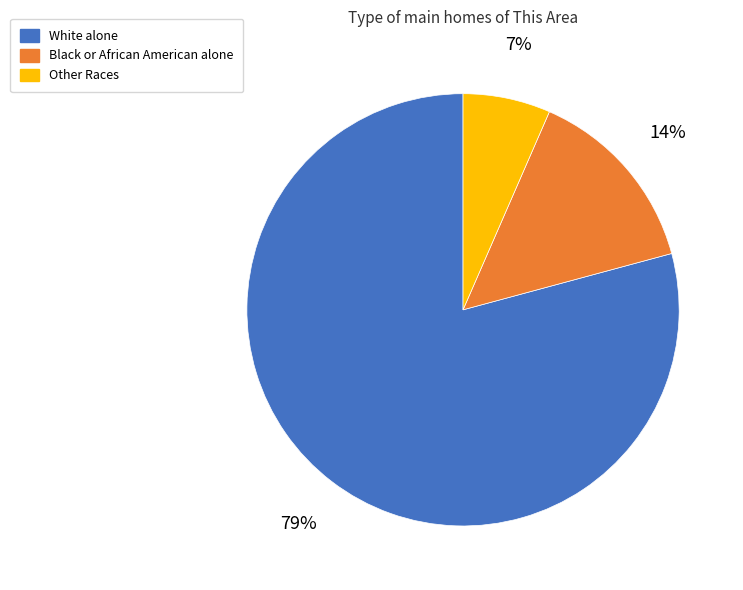

Does any single category account for the majority?

Yes